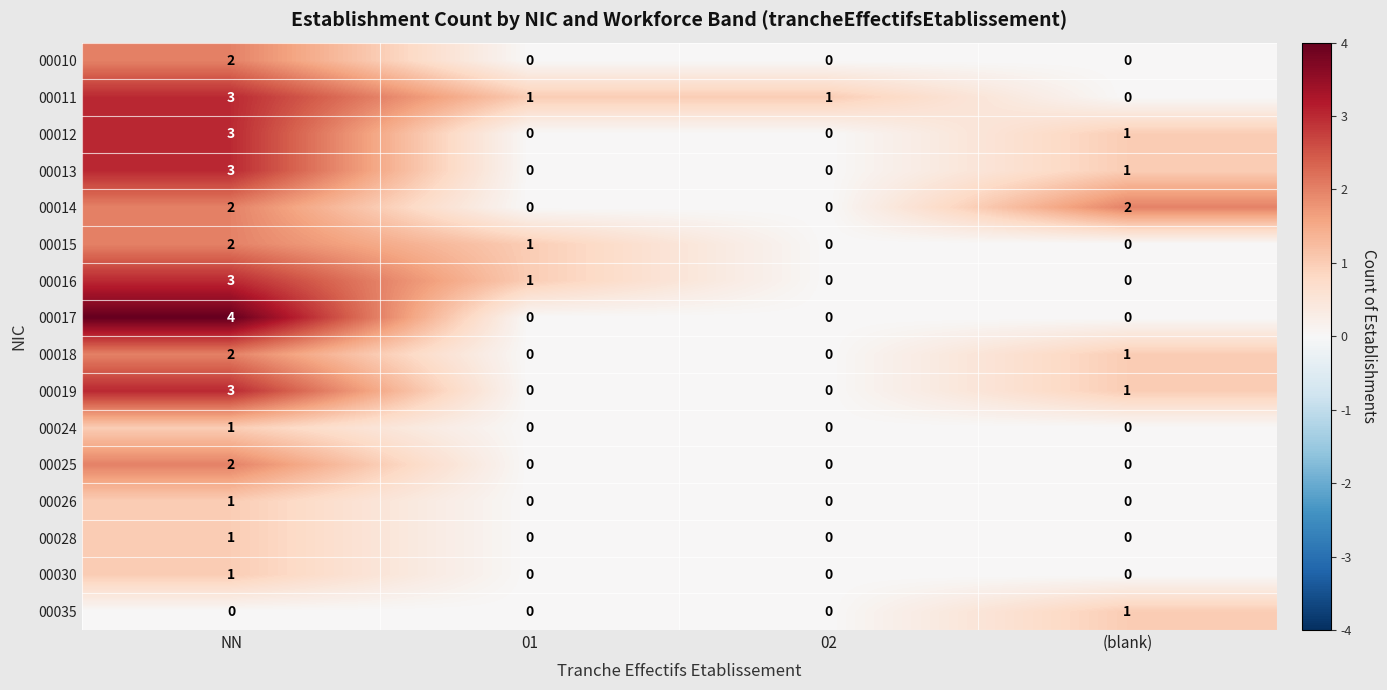

How many 00035 values are between 0 and 1?

4